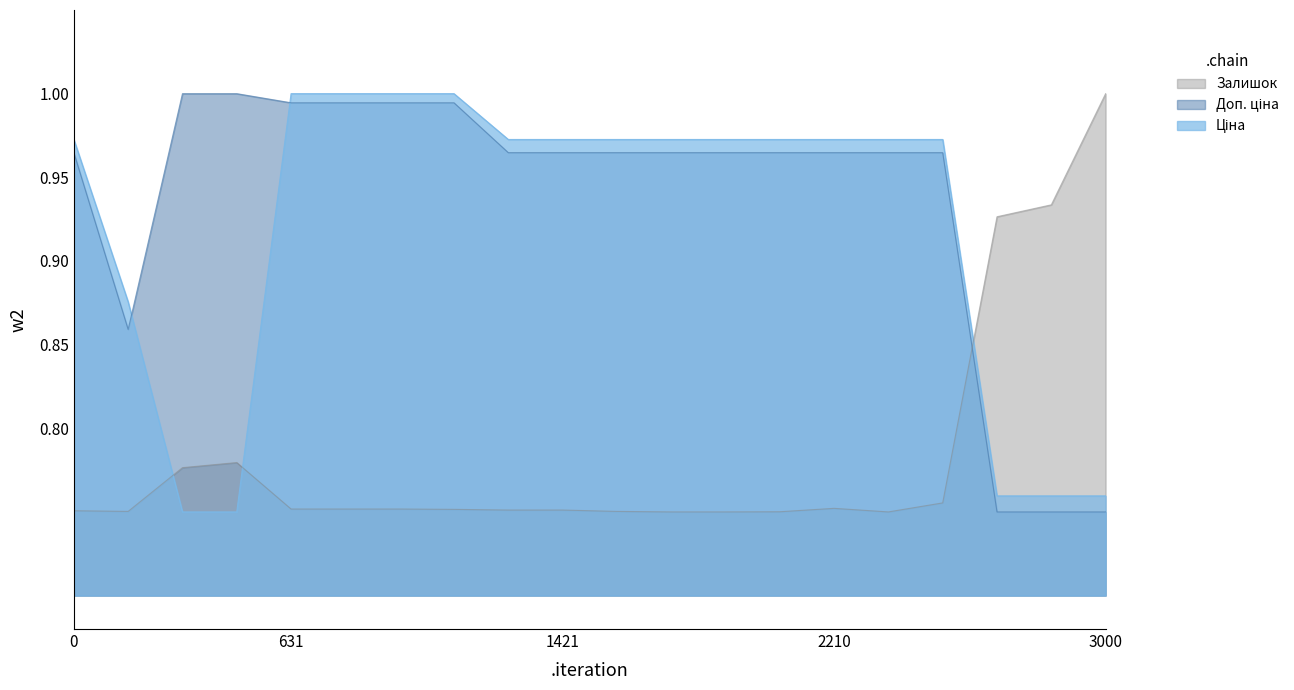

Is it true that Залишок equals 0.4 at 1421?

False